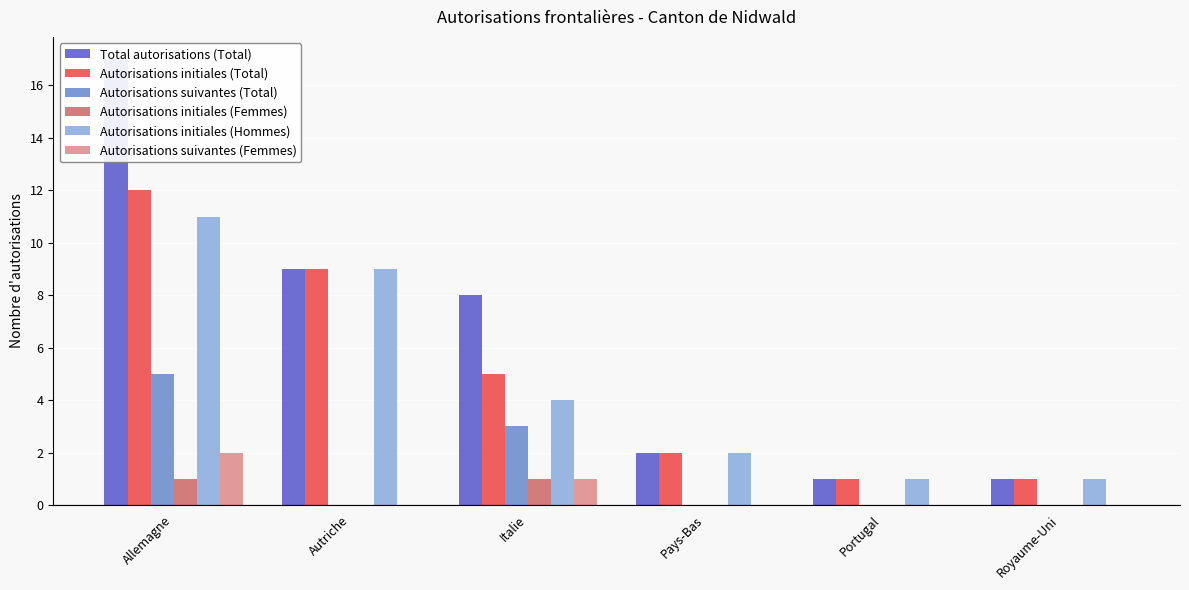

How many distinct data groups are displayed?

6